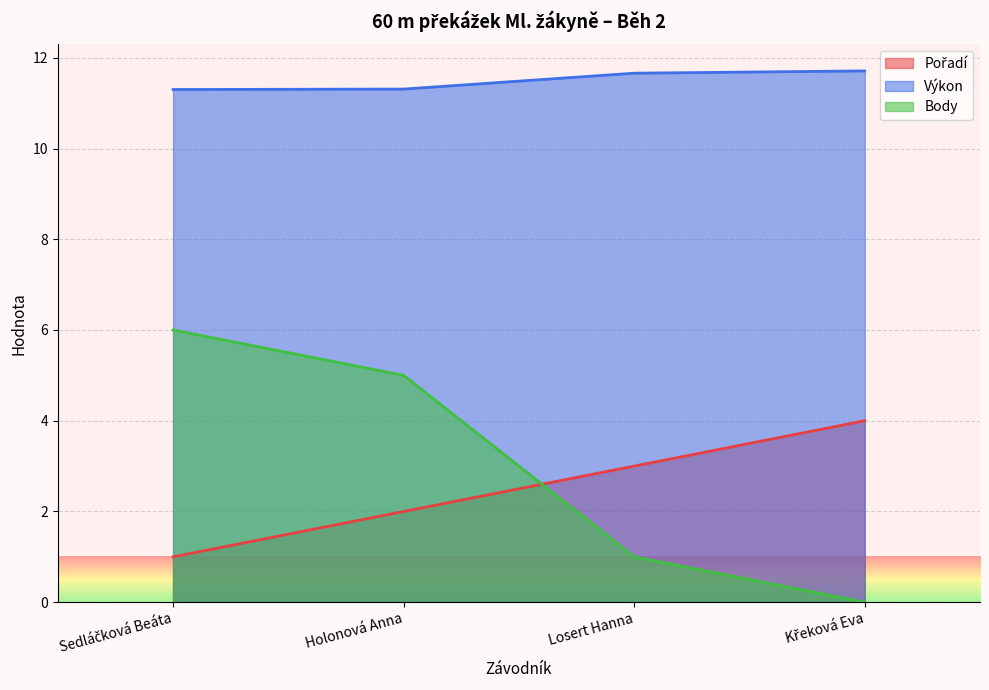

Which series has the largest range (max minus min)?

Body